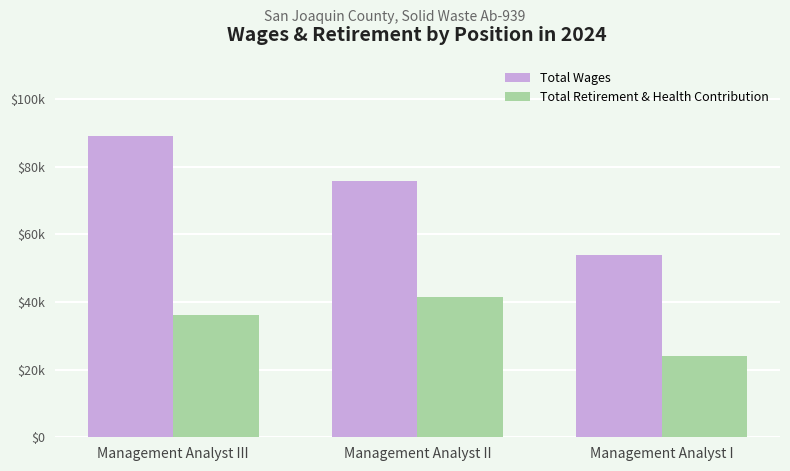

Are the bars grouped side by side (vs. stacked)?

Yes